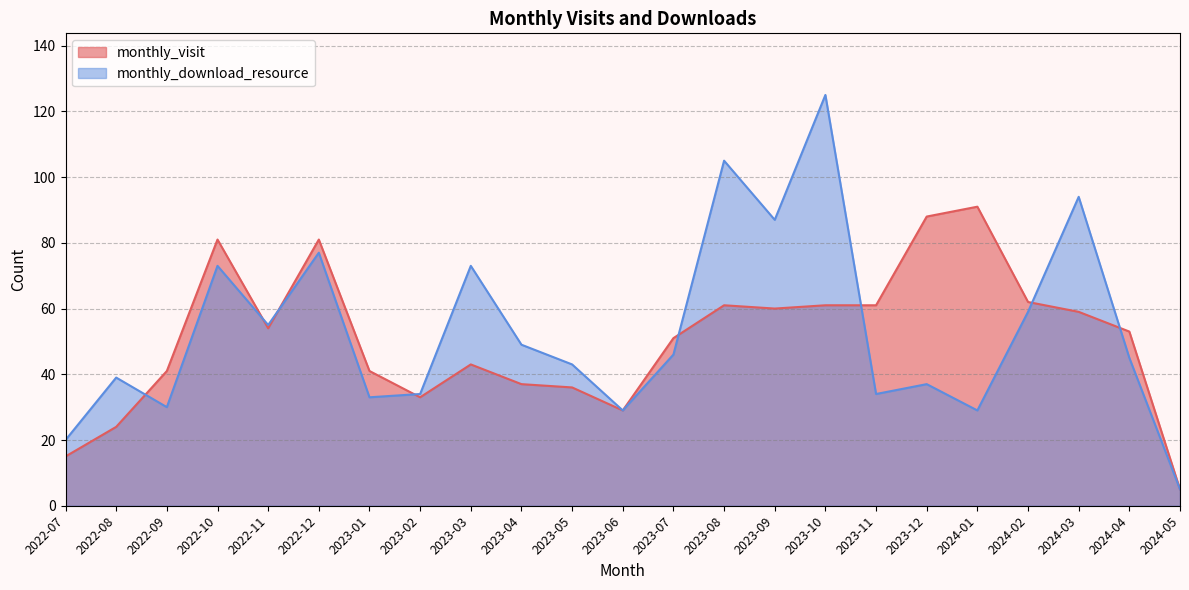

At which category does monthly_visit reach its first local peak?

2022-10